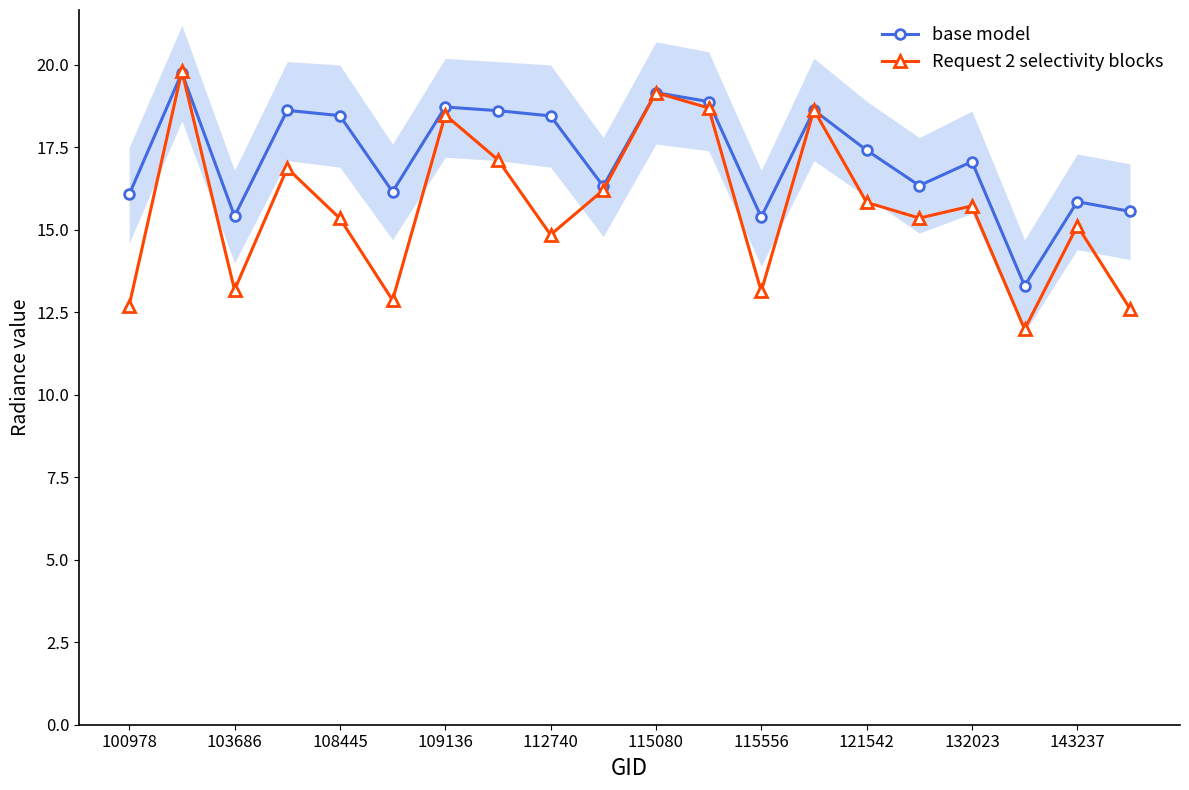

The base model series shows 24.9 at 11. True or false?

False